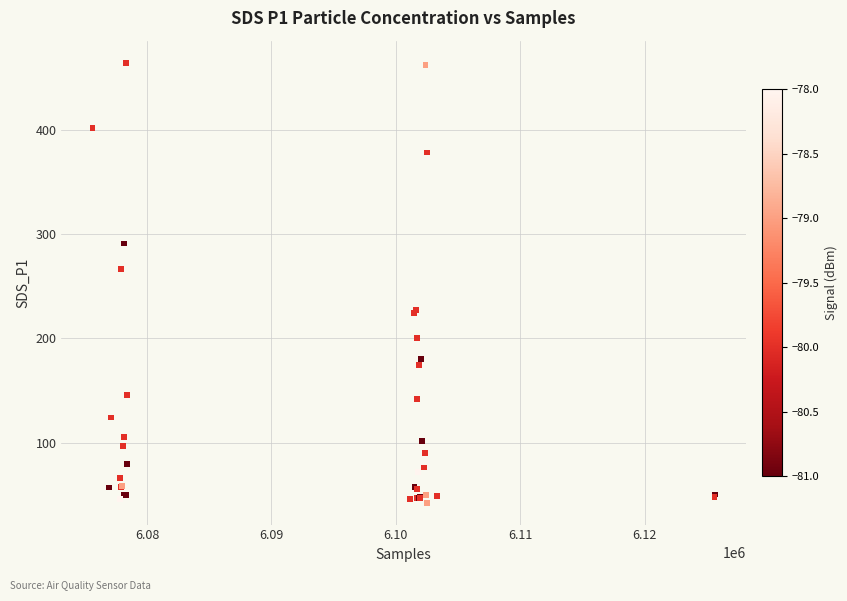

What Y value in the scatter plot is closest to 253?

266.7